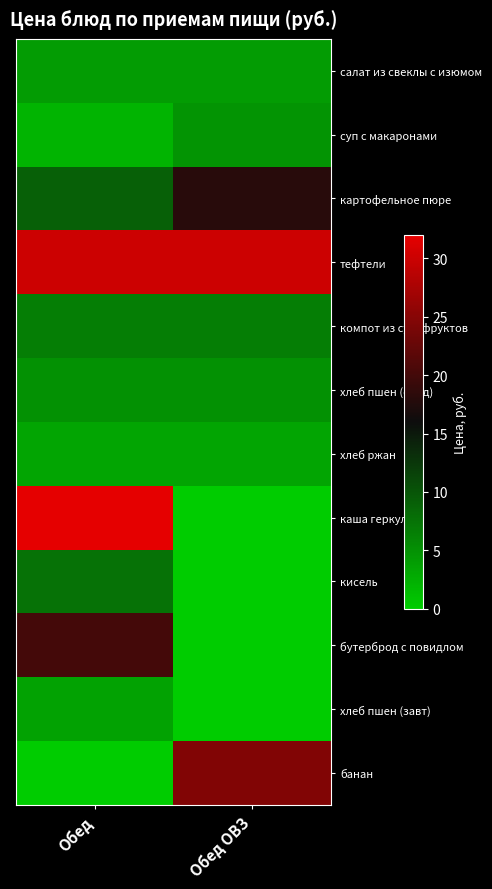

Rank the series by their maximum value, from highest to lowest.

каша геркулес, тефтели, банан, бутерброд с повидлом, картофельное пюре, кисель, компот из сухофруктов, хлеб пшен (обед), суп с макаронами, салат из свеклы с изюмом, хлеб пшен (завт), хлеб ржан